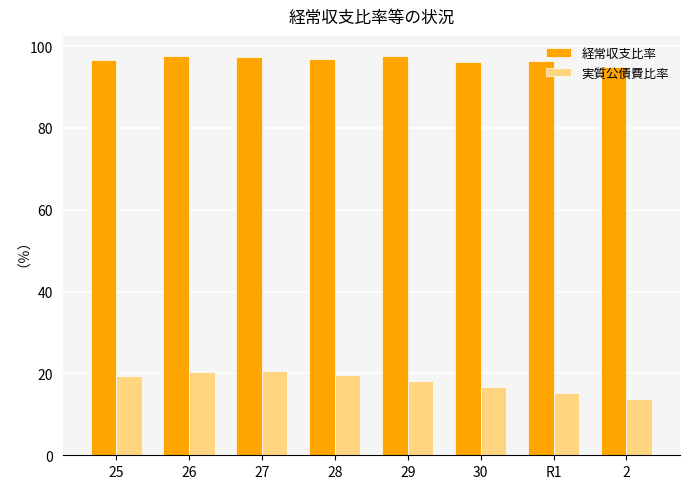

What is the difference between the 経常収支比率 values at 28 and 2?

2.0